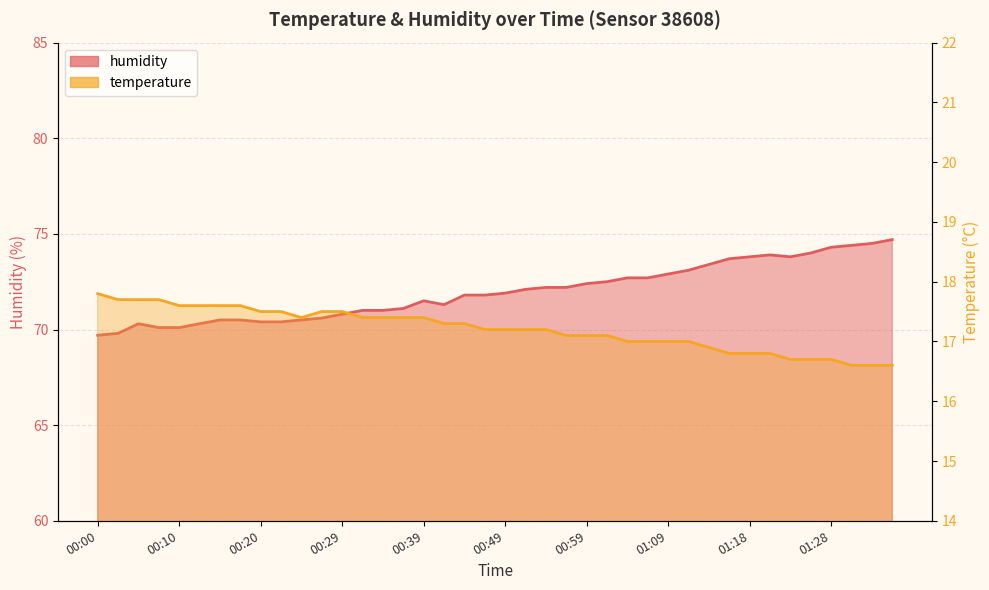

At which category is the sum across all series the highest?

01:36